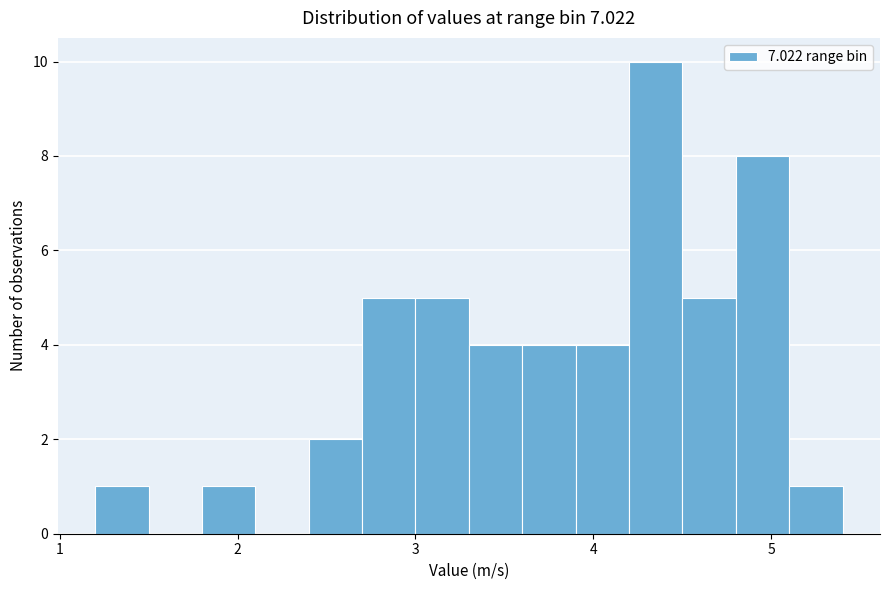

Read against the x-axis, roughly where is the centre of the tallest bar?

4.4